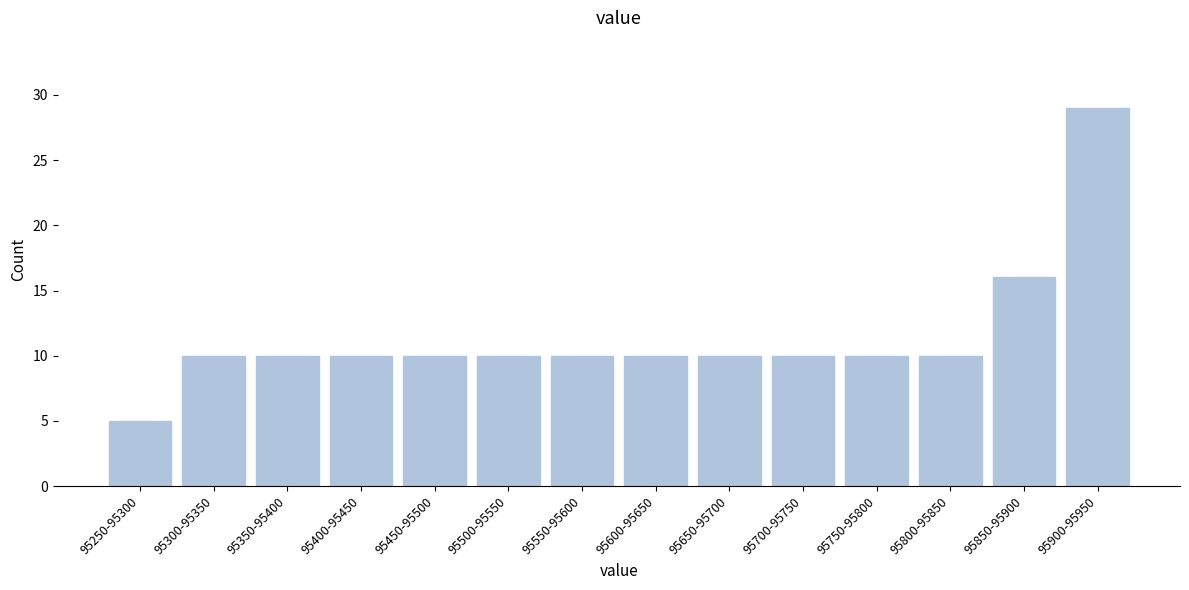

Reading left to right, extract all data points from this chart.

95250-95300=5	95300-95350=10	95350-95400=10	95400-95450=10	95450-95500=10	95500-95550=10	95550-95600=10	95600-95650=10	95650-95700=10	95700-95750=10	95750-95800=10	95800-95850=10	95850-95900=16	95900-95950=29